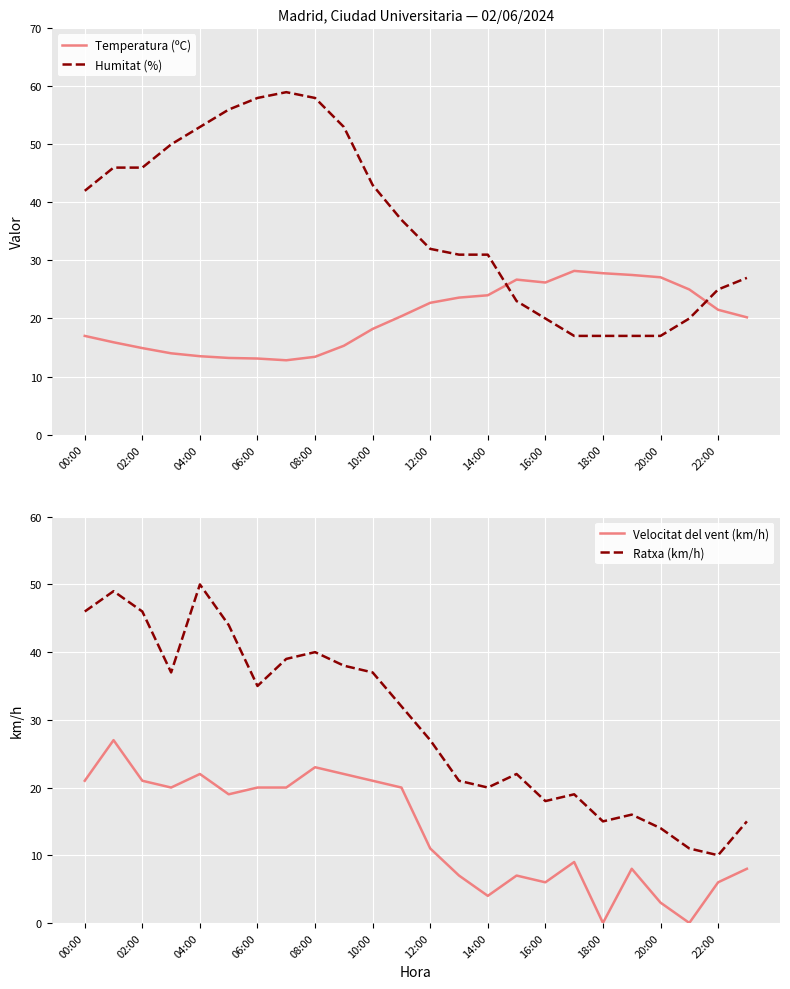

How many distinct data groups are displayed?

4